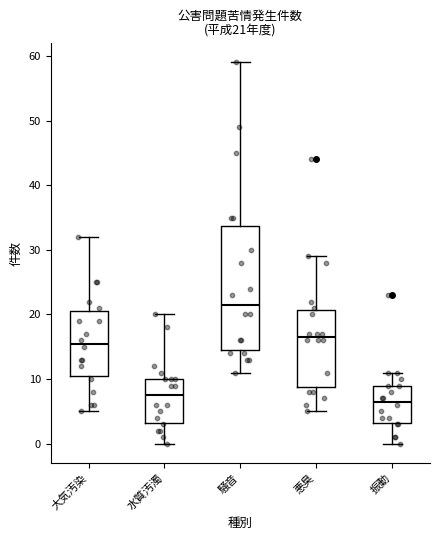

Comparing the boxes themselves (not the whiskers), which one is the tallest?

騒音